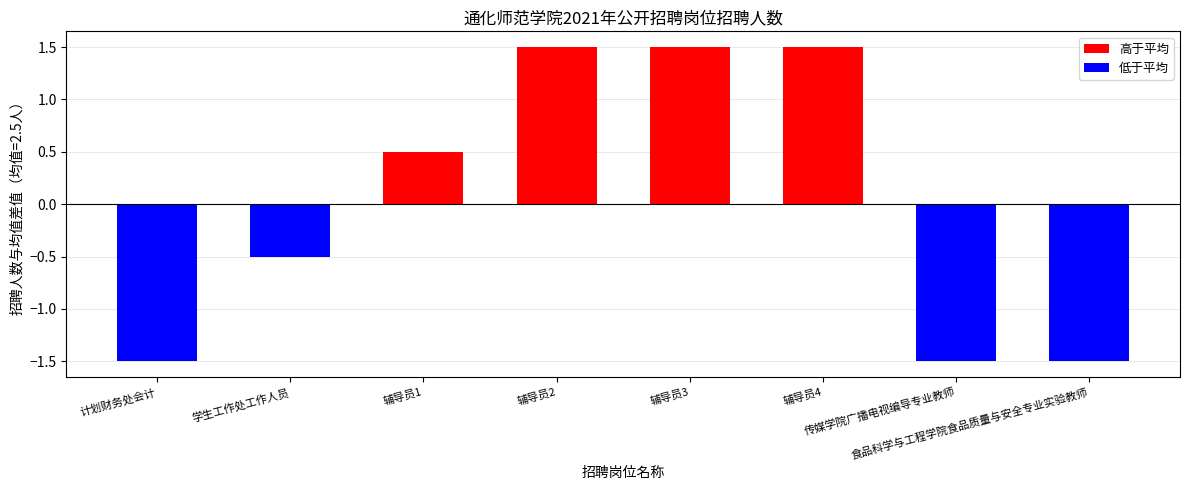

At which label does the data first exceed 3?

辅导员2